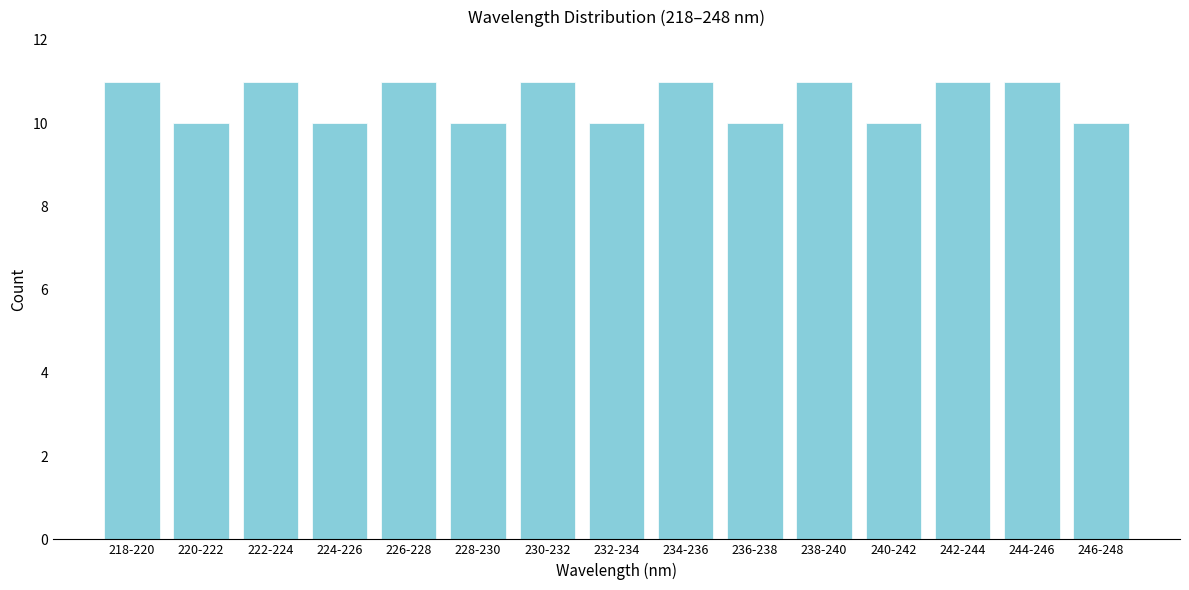

Reading left to right, transcribe all the data shown in this chart.

218-220=11	220-222=10	222-224=11	224-226=10	226-228=11	228-230=10	230-232=11	232-234=10	234-236=11	236-238=10	238-240=11	240-242=10	242-244=11	244-246=11	246-248=10